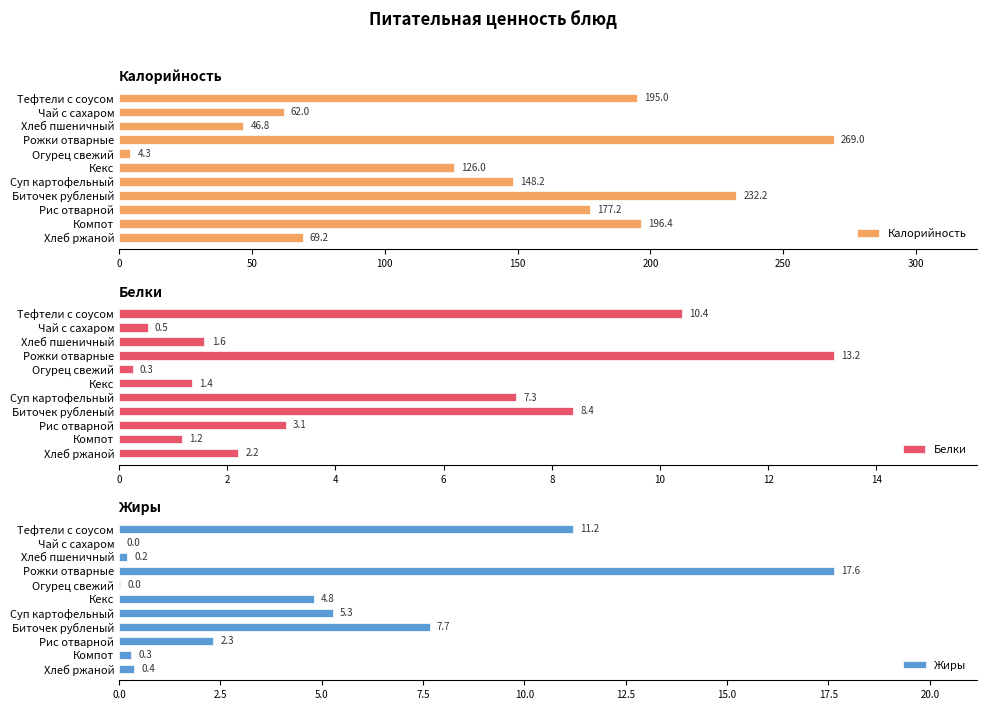

How many bars are there in each group?

3